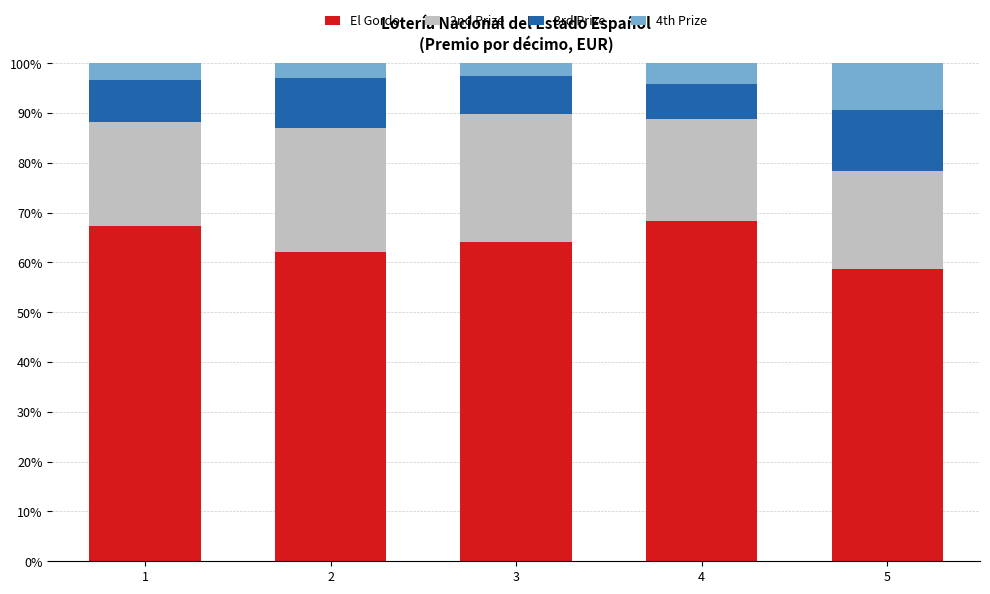

What is the difference between the maximum and second lowest values in the El Gordo series?

6.2